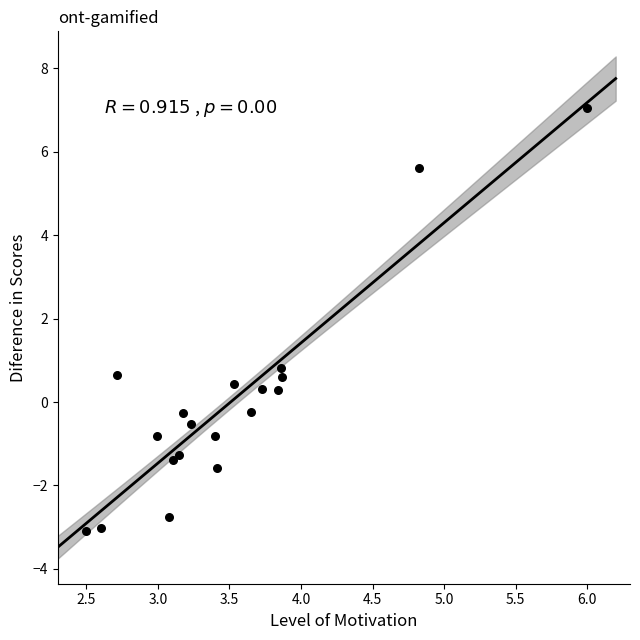

What Y value in the scatter plot is closest to 1?

0.8